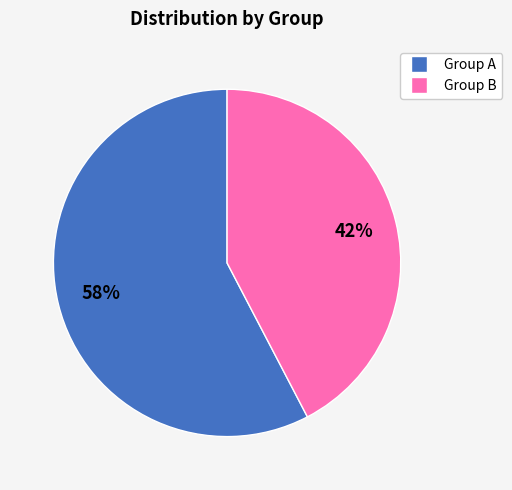

How many segments does this pie chart have?

2